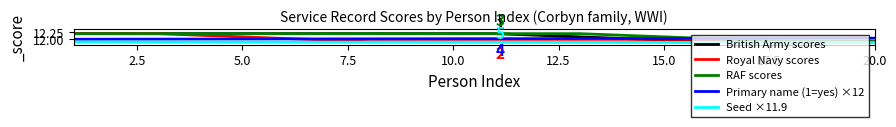

At how many categories does at least one series exceed 12?

20